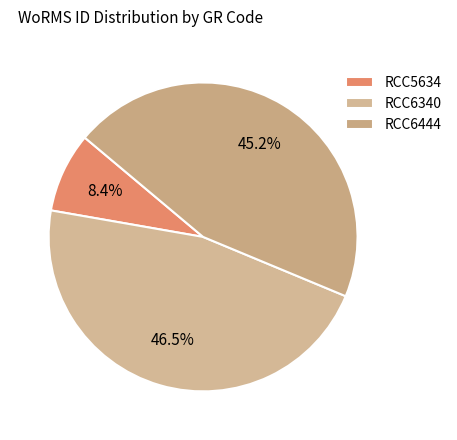

To the nearest percent, what is the difference between the largest and smallest slice percentages?

38%